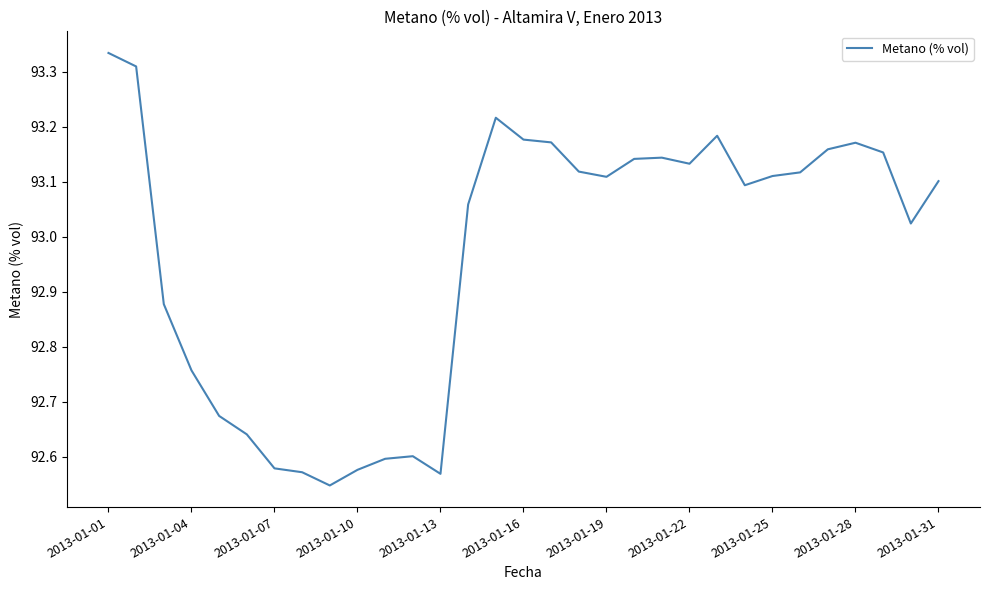

Reading left to right, transcribe all the data shown in this chart.

93.3	93.3	92.9	92.8	92.7	92.6	92.6	92.6	92.5	92.6	92.6	92.6	92.6	93.1	93.2	93.2	93.2	93.1	93.1	93.1	93.1	93.1	93.2	93.1	93.1	93.1	93.2	93.2	93.2	93.0	93.1